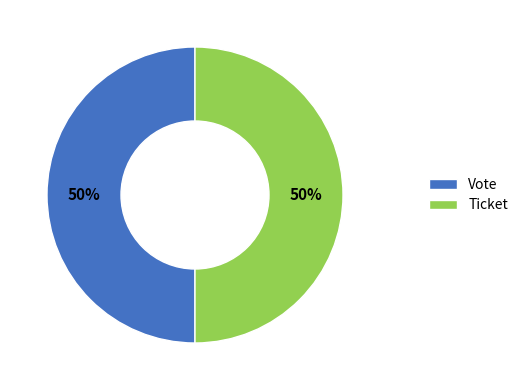

Do Ticket and Vote together represent more than half of the pie?

Yes